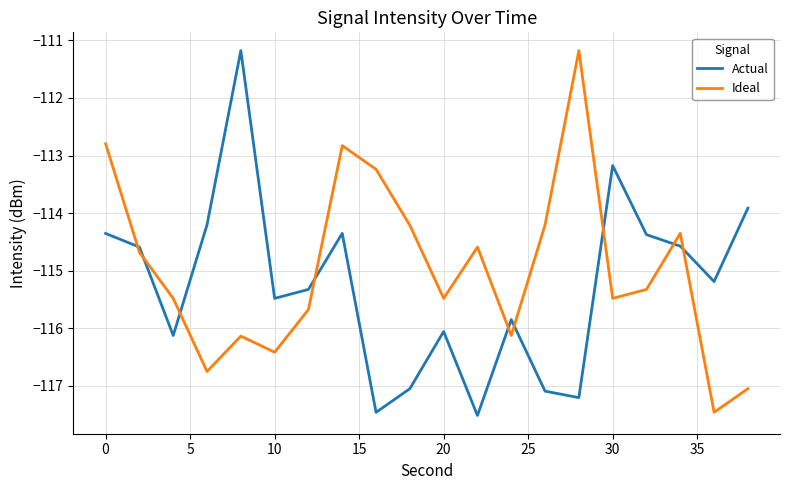

What is the difference between the maximum and minimum values in the Ideal series?

6.3